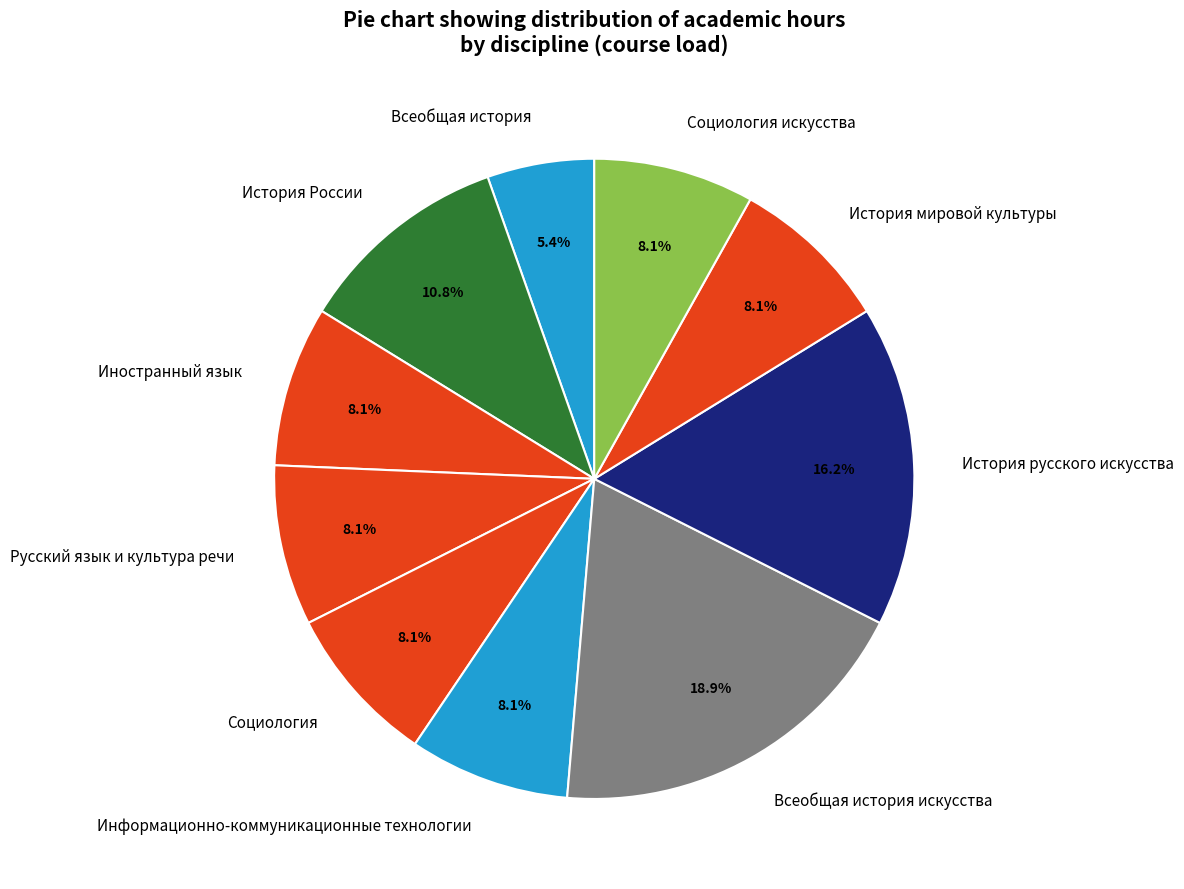

How many slices are in this pie chart?

10